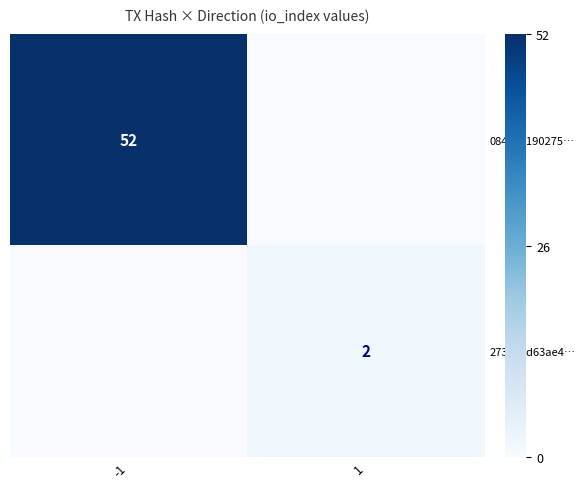

The 084012190275… series shows 52 at -1. True or false?

True